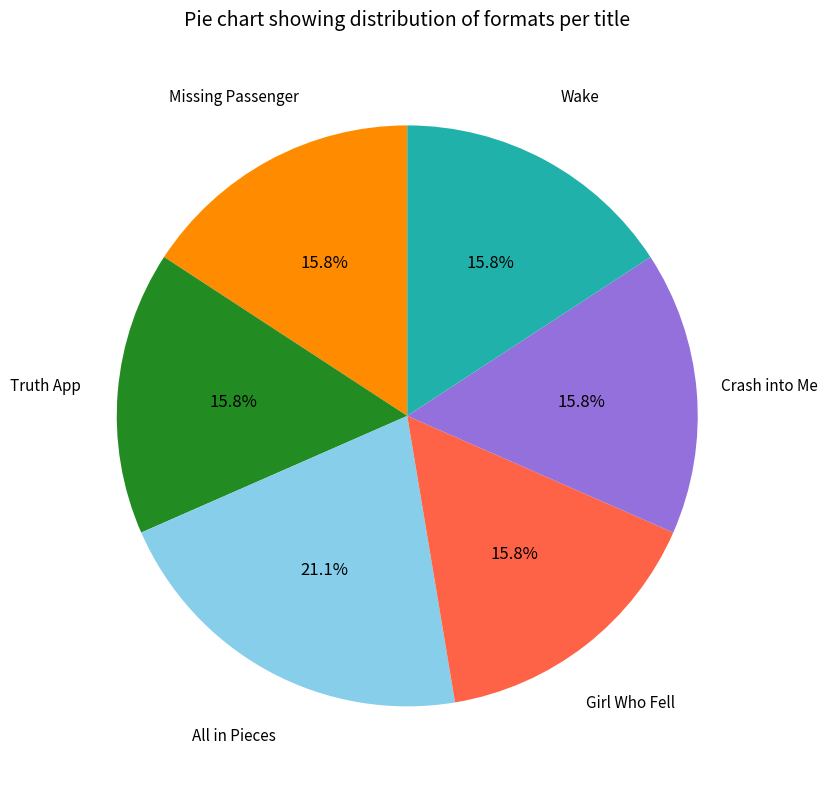

Is there any slice that represents more than half of the pie?

No